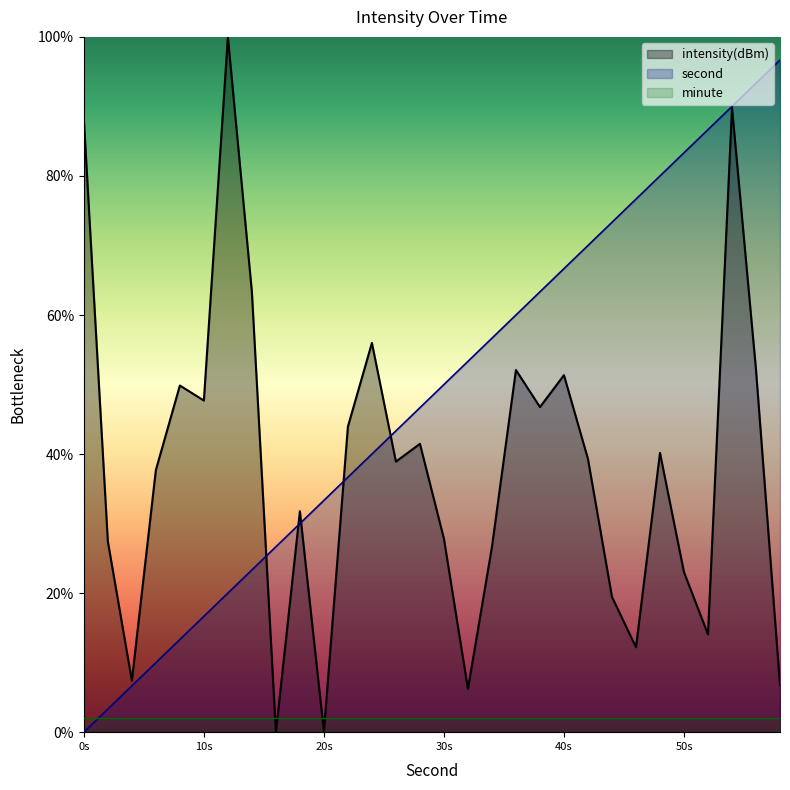

What is the value of the second point at the 21st from the left?

66.7